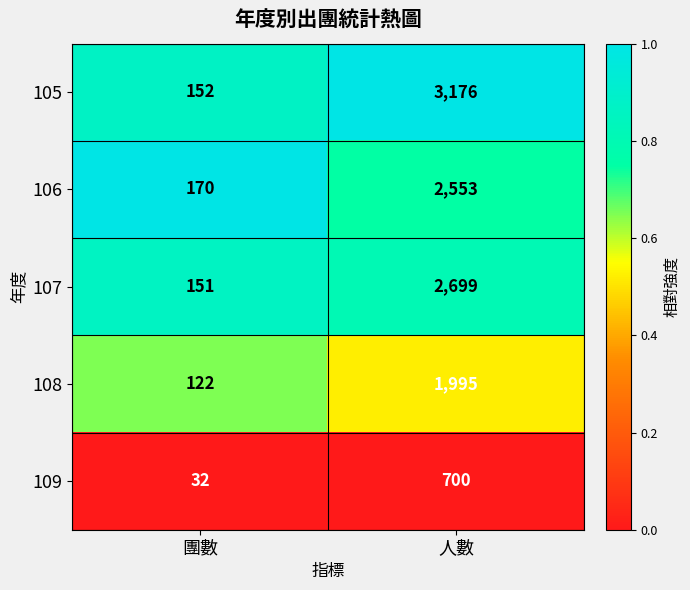

Which series has the largest total across all categories?

105